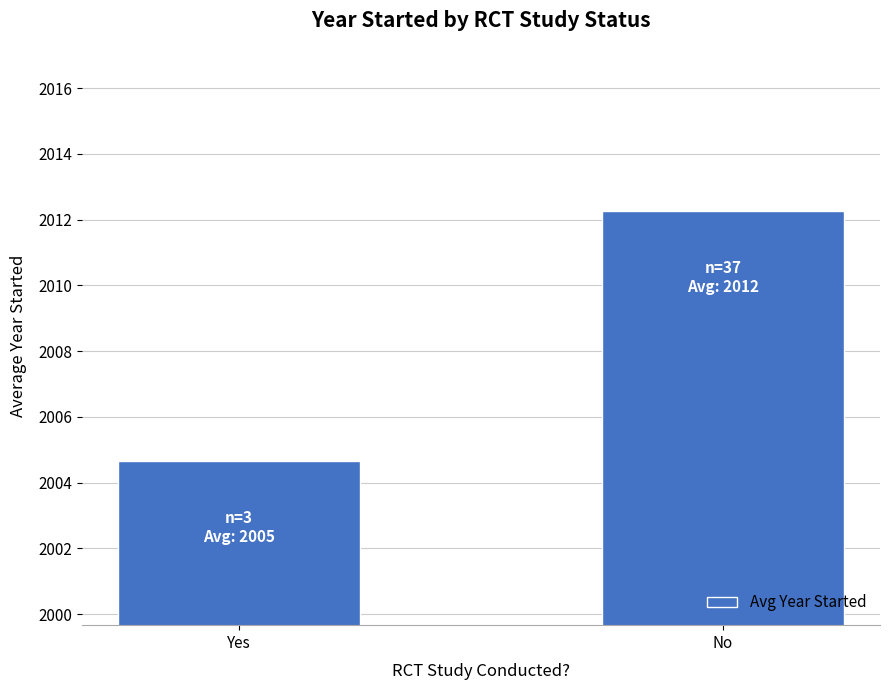

What is the change in value from Yes to No?

+7.6